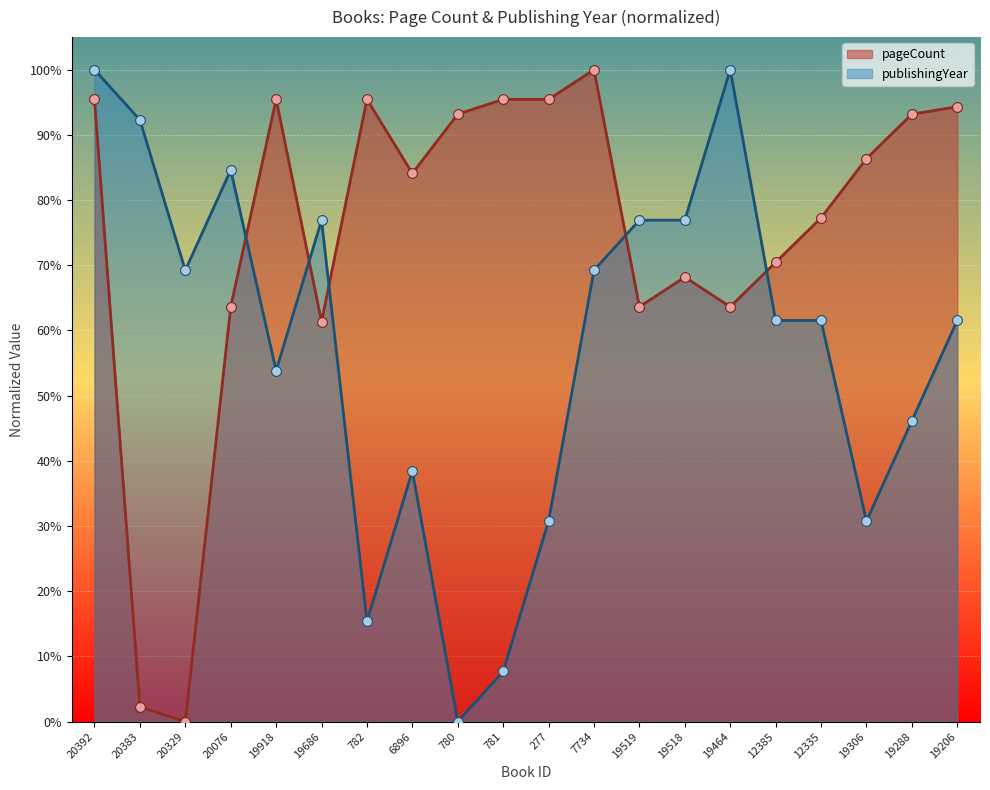

What are all the series names shown in the legend?

pageCount, publishingYear